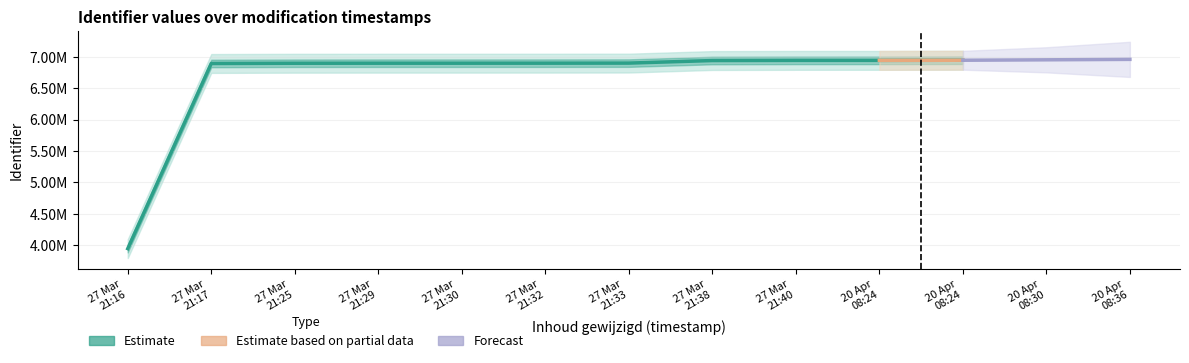

How many values are below 6898337?

5